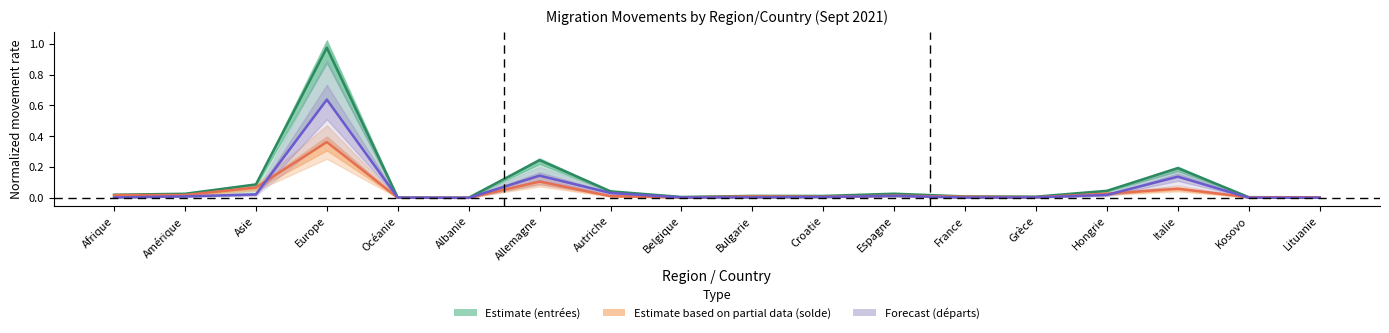

Rank the categories by Forecast (départs) value from highest to lowest.

Europe, Allemagne, Italie, Autriche, Asie, Hongrie, Espagne, Amérique, Croatie, Grèce, Belgique, Bulgarie, Afrique, France, Océanie, Kosovo, Lituanie, Albanie